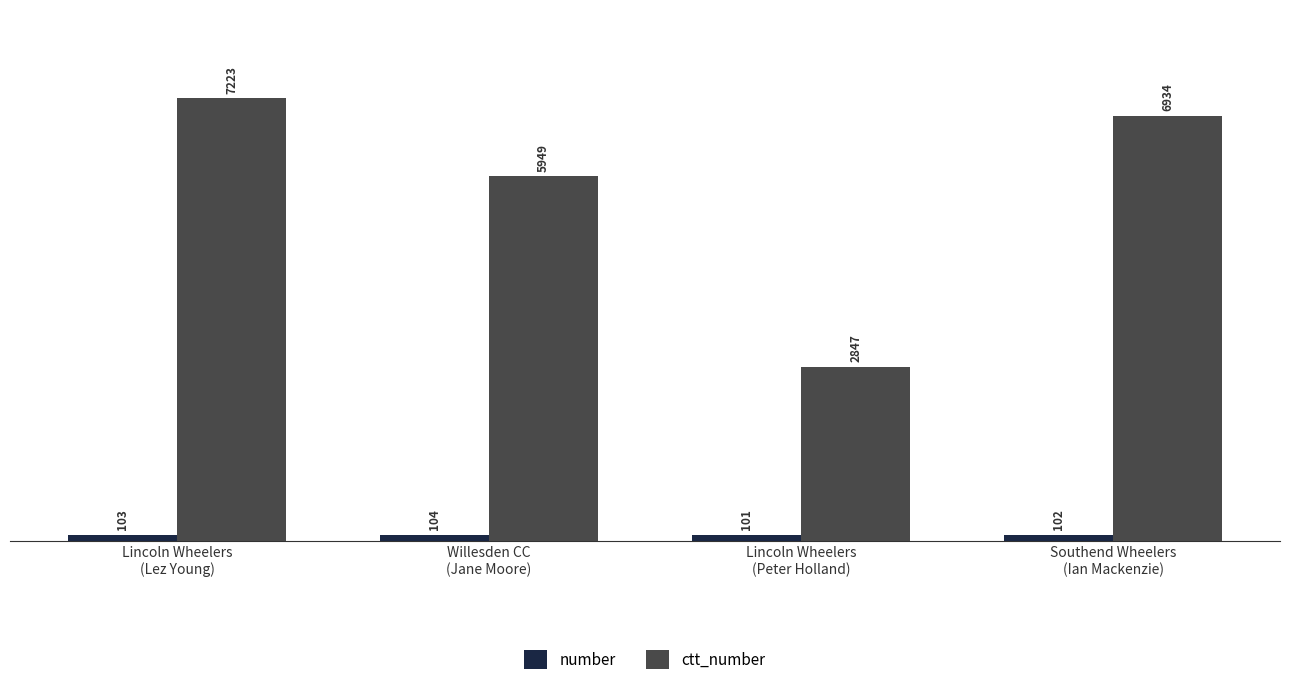

Rank the series at Southend Wheelers
(Ian Mackenzie) from lowest to highest value.

number, ctt_number